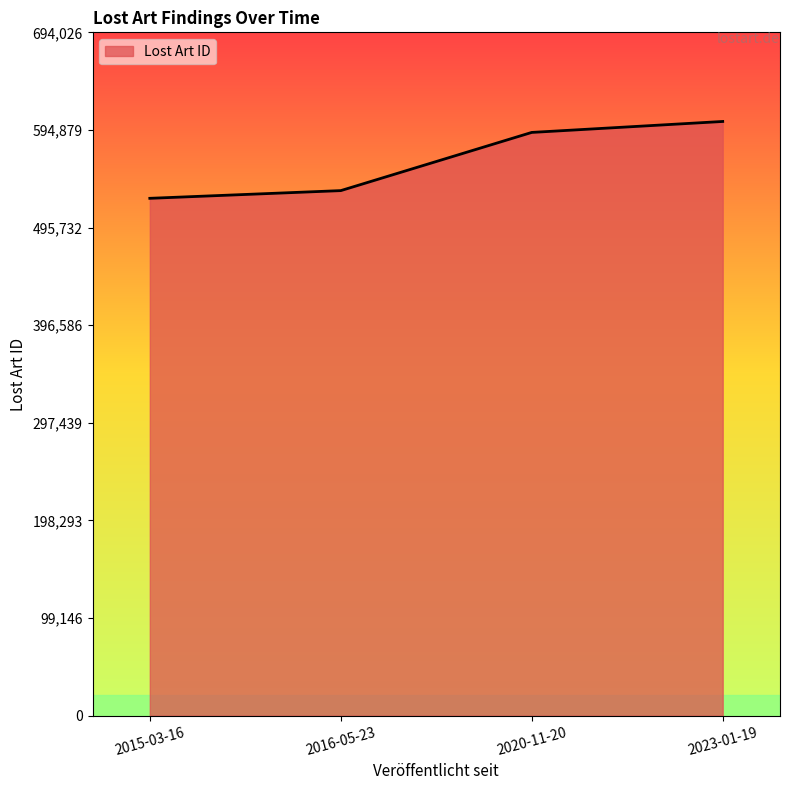

Rank the categories by value from lowest to highest.

2015-03-16, 2016-05-23, 2020-11-20, 2023-01-19